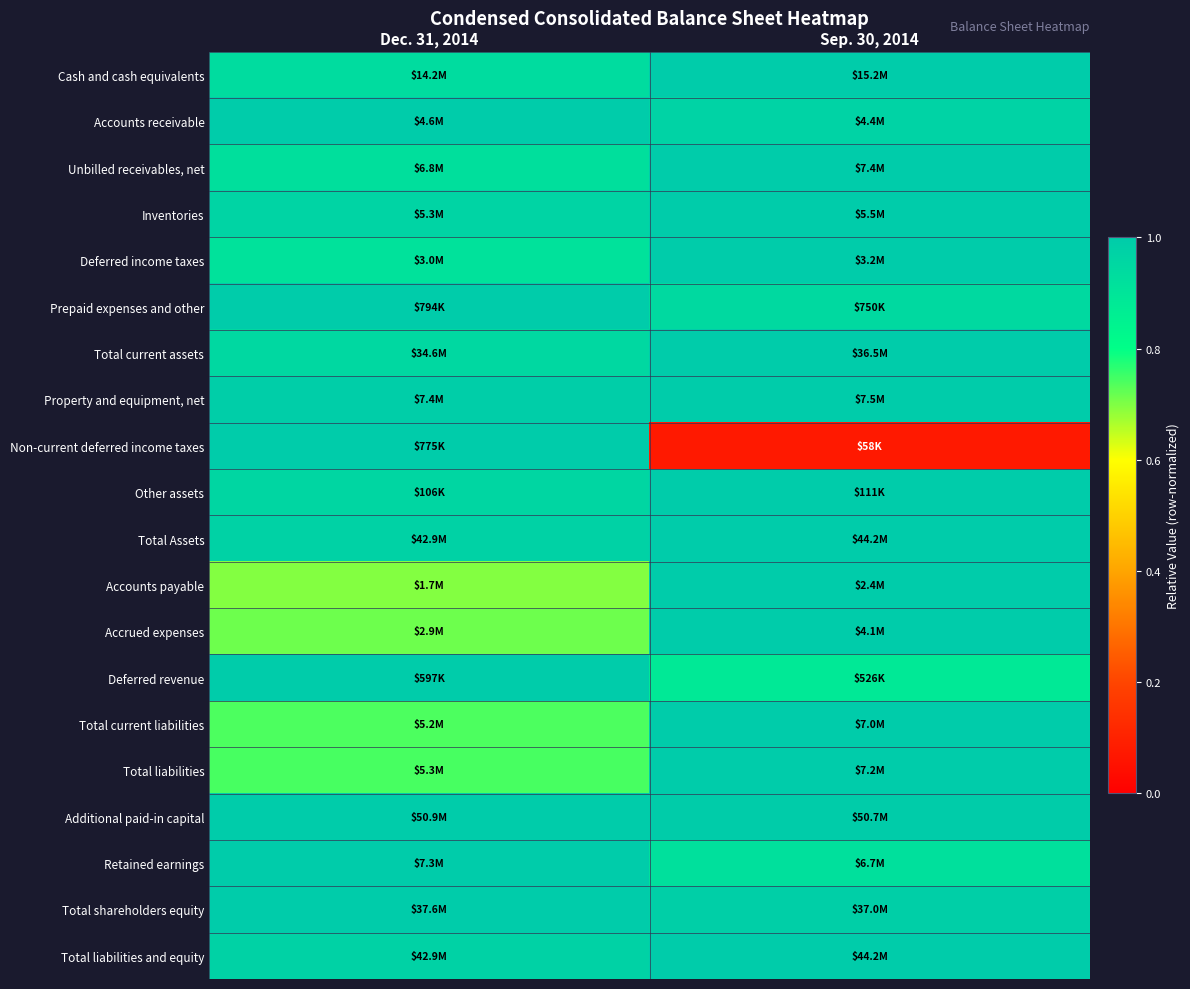

Reading left to right, transcribe all the data shown in this chart.

Cash and cash equivalents: Dec. 31, 2014=0.9	Sep. 30, 2014=1.0
Accounts receivable: Dec. 31, 2014=1.0	Sep. 30, 2014=1.0
Unbilled receivables, net: Dec. 31, 2014=0.9	Sep. 30, 2014=1.0
Inventories: Dec. 31, 2014=1.0	Sep. 30, 2014=1.0
Deferred income taxes: Dec. 31, 2014=0.9	Sep. 30, 2014=1.0
Prepaid expenses and other: Dec. 31, 2014=1.0	Sep. 30, 2014=0.9
Total current assets: Dec. 31, 2014=0.9	Sep. 30, 2014=1.0
Property and equipment, net: Dec. 31, 2014=1.0	Sep. 30, 2014=1.0
Non-current deferred income taxes: Dec. 31, 2014=1.0	Sep. 30, 2014=0.1
Other assets: Dec. 31, 2014=1.0	Sep. 30, 2014=1.0
Total Assets: Dec. 31, 2014=1.0	Sep. 30, 2014=1.0
Accounts payable: Dec. 31, 2014=0.7	Sep. 30, 2014=1.0
Accrued expenses: Dec. 31, 2014=0.7	Sep. 30, 2014=1.0
Deferred revenue: Dec. 31, 2014=1.0	Sep. 30, 2014=0.9
Total current liabilities: Dec. 31, 2014=0.7	Sep. 30, 2014=1.0
Total liabilities: Dec. 31, 2014=0.7	Sep. 30, 2014=1.0
Additional paid-in capital: Dec. 31, 2014=1.0	Sep. 30, 2014=1.0
Retained earnings: Dec. 31, 2014=1.0	Sep. 30, 2014=0.9
Total shareholders equity: Dec. 31, 2014=1.0	Sep. 30, 2014=1.0
Total liabilities and equity: Dec. 31, 2014=1.0	Sep. 30, 2014=1.0